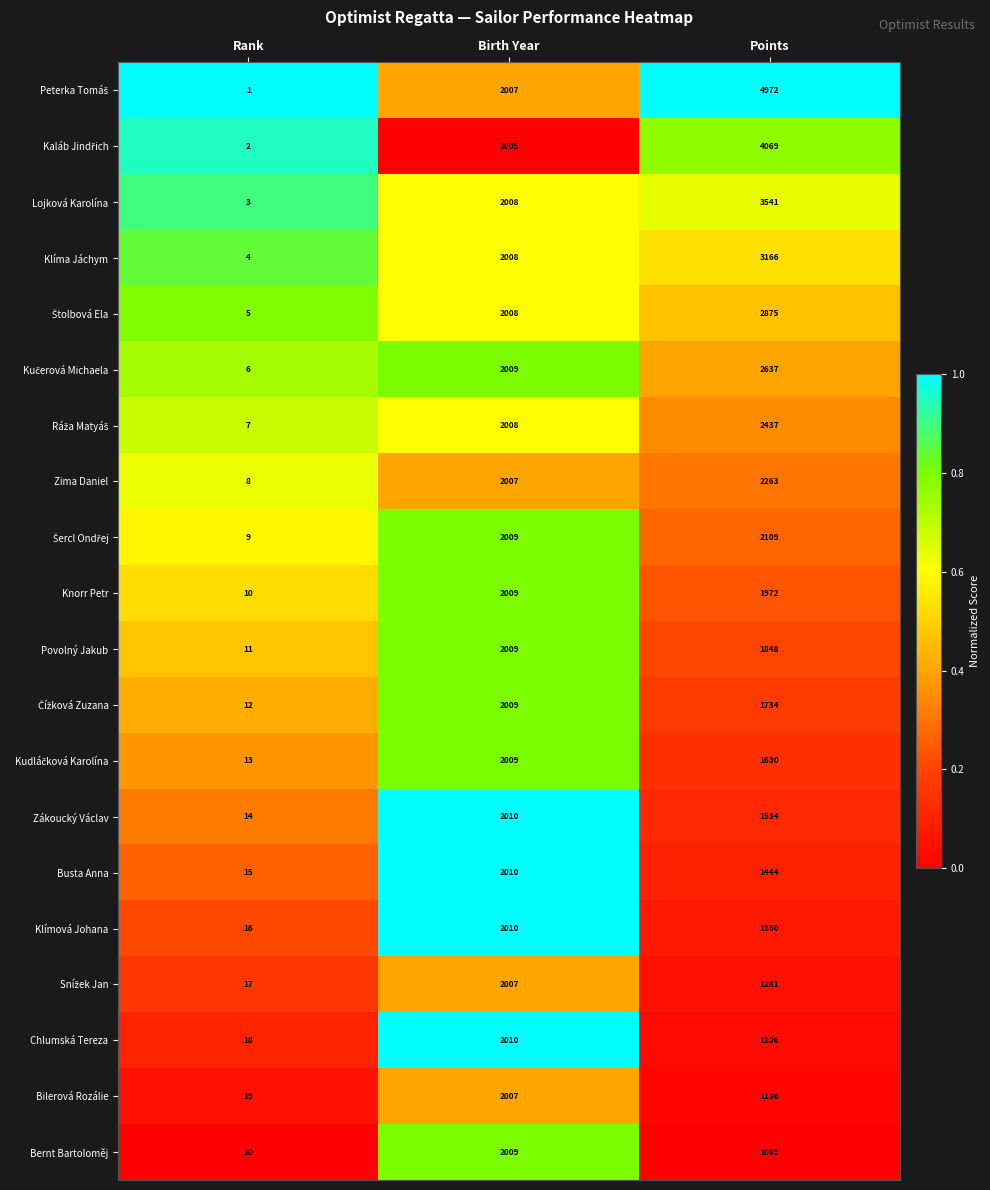

Where does the Chlumská Tereza series first go above 1206?

Birth Year